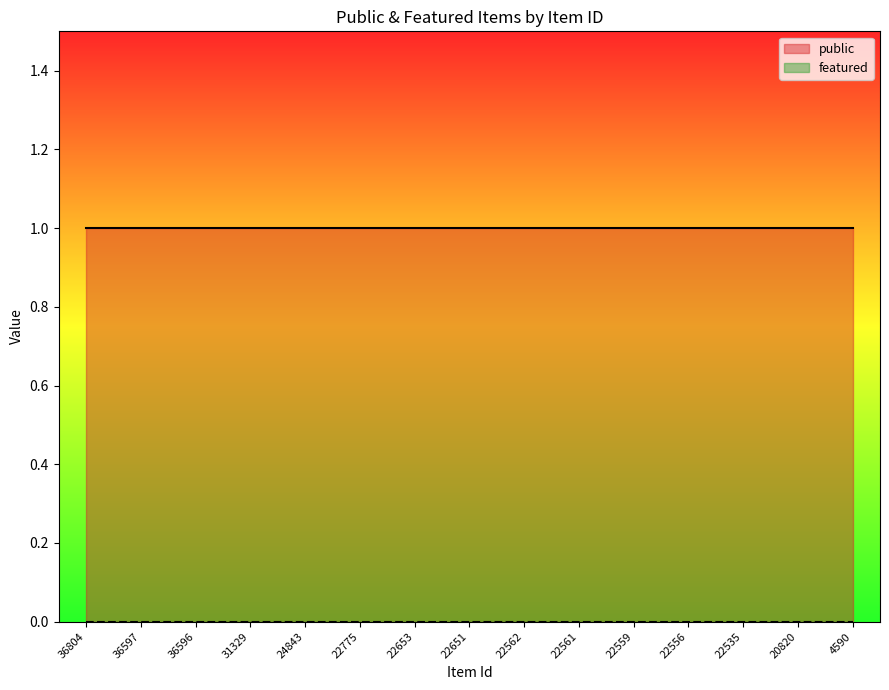

Rank the series by their average value, from lowest to highest.

featured, public